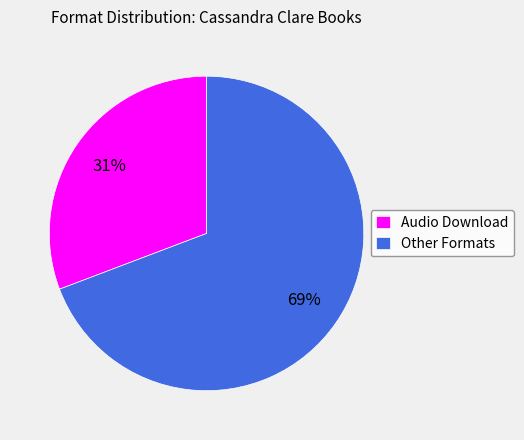

Combined, do Other Formats and Audio Download account for over 50%?

Yes